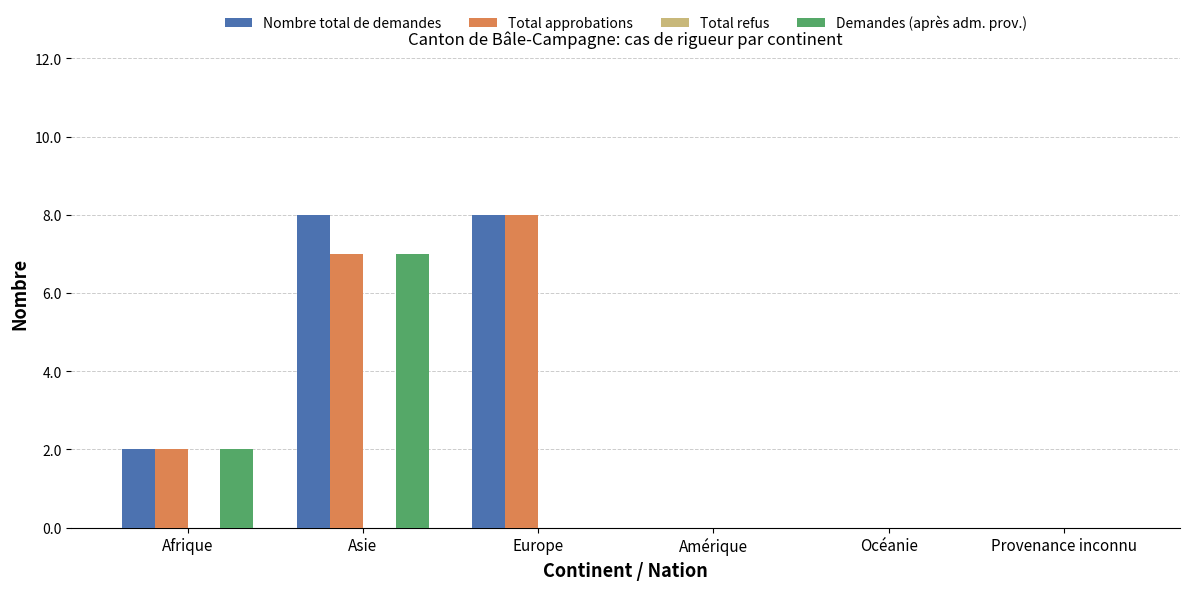

Are the bars horizontal?

No